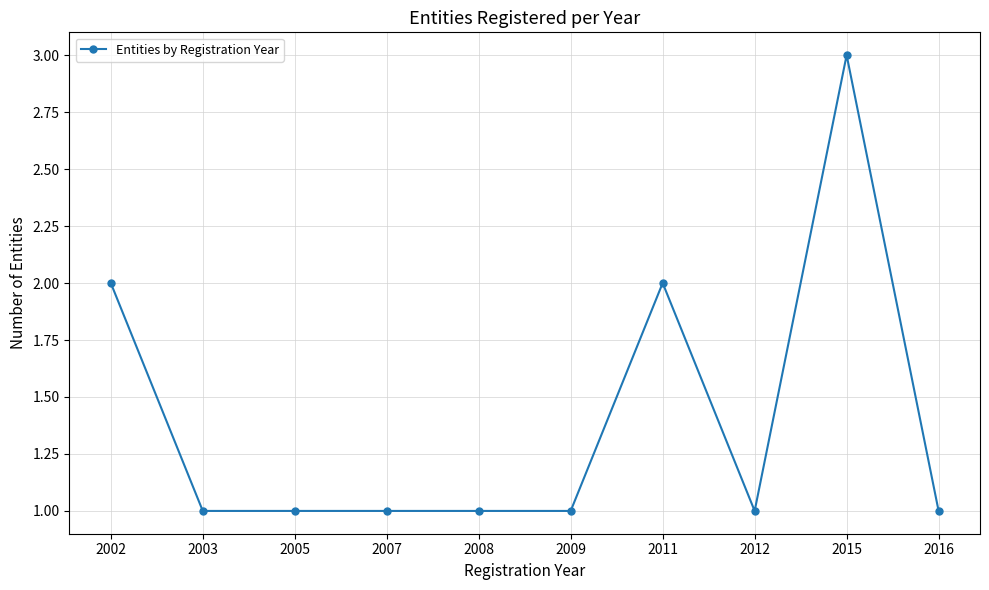

Read the value at 2007.

1